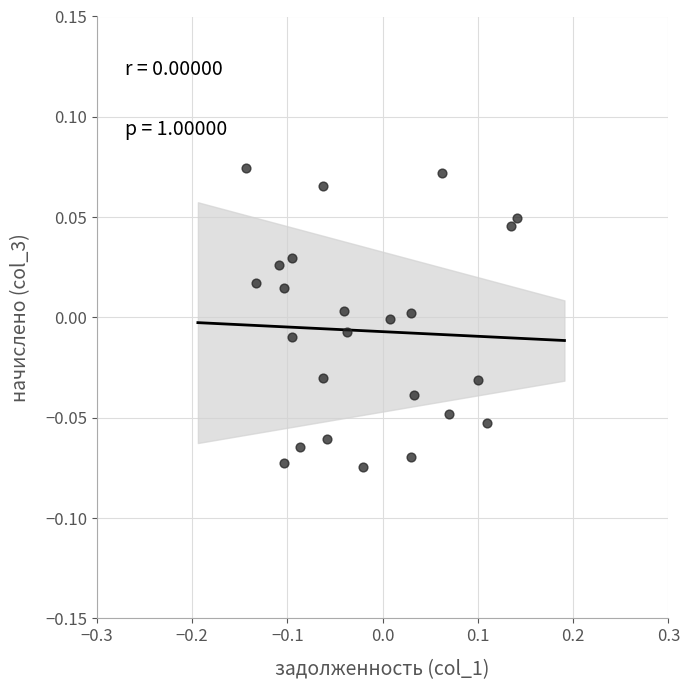

What is the range of X values (max minus min)?

0.3